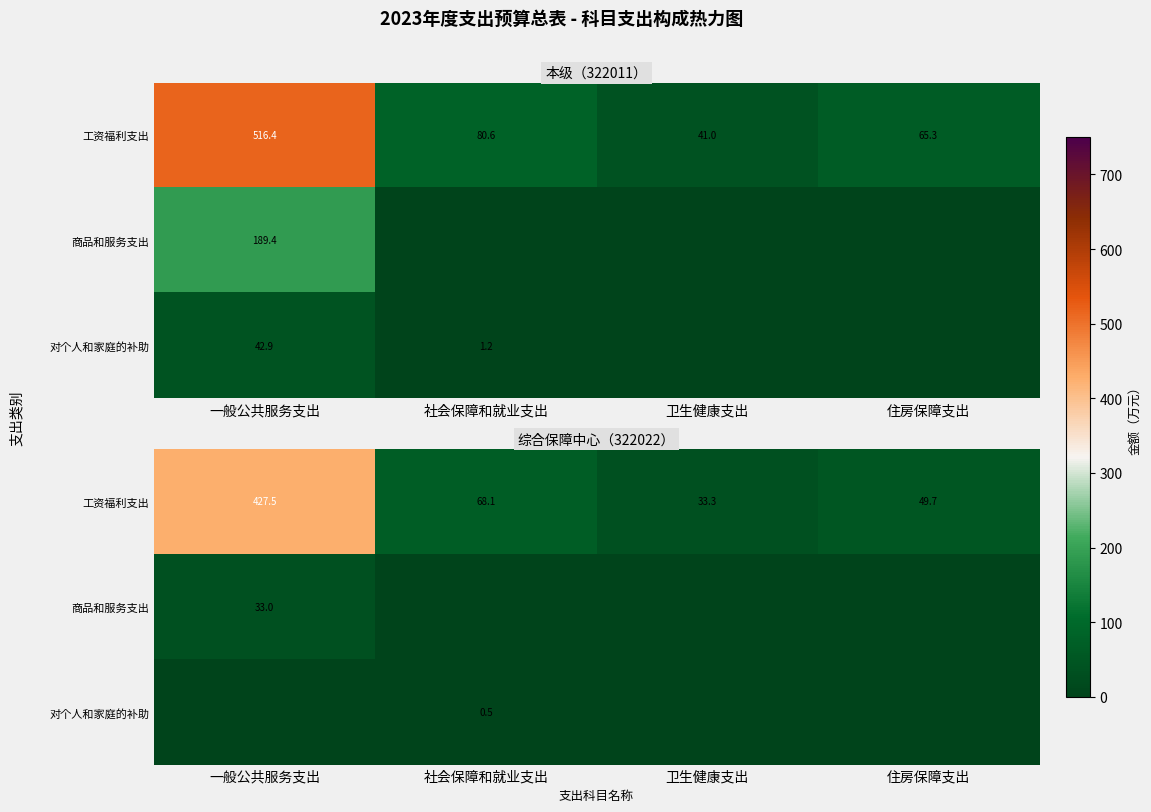

What is the difference between the maximum and second lowest values in the 商品和服务支出 series?

33.0